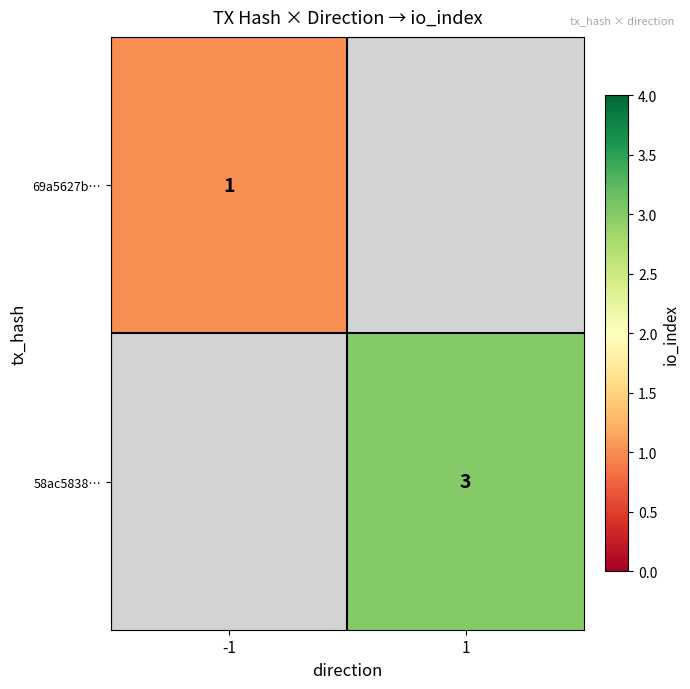

Is it true that 69a5627b… equals 1 at -1?

True